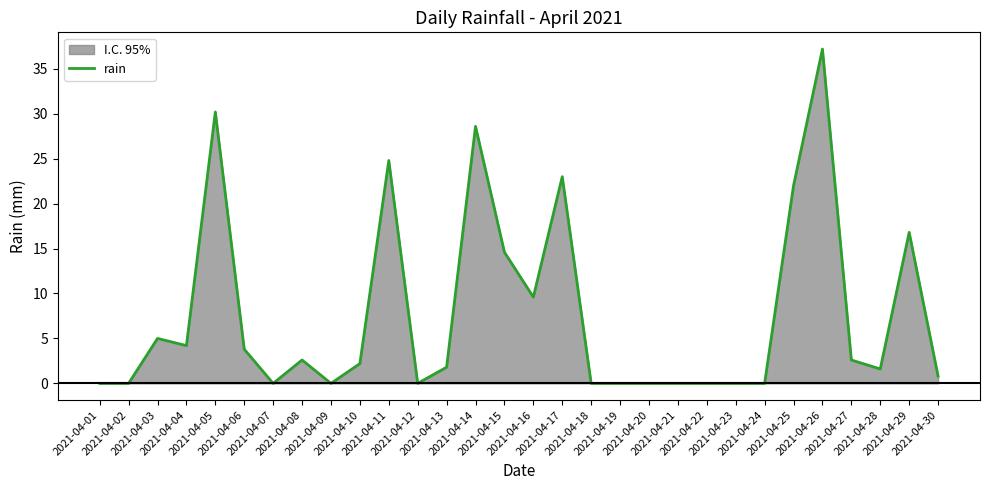

How many lines are shown in the chart?

1